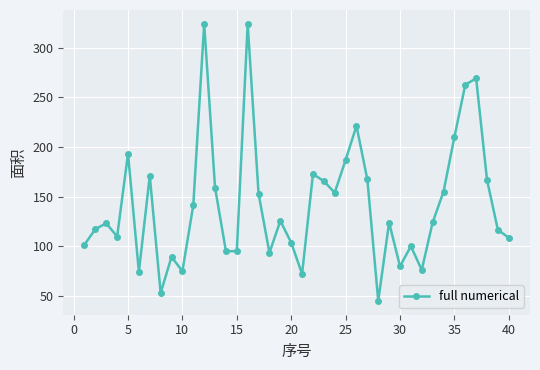

What is the minimum value shown in the chart?

44.9